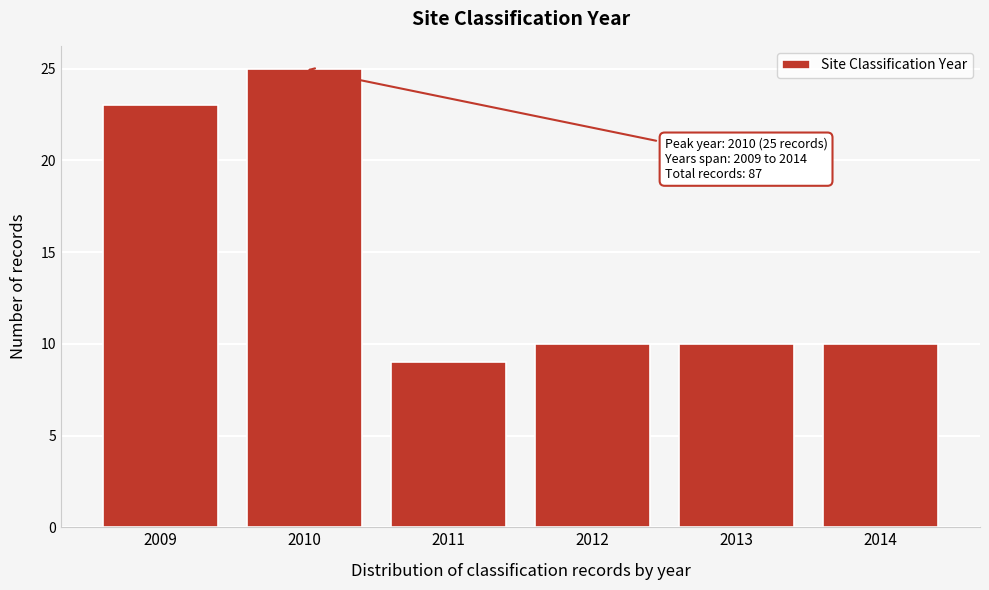

Reading left to right, list all the values displayed in this chart.

23	25	9	10	10	10